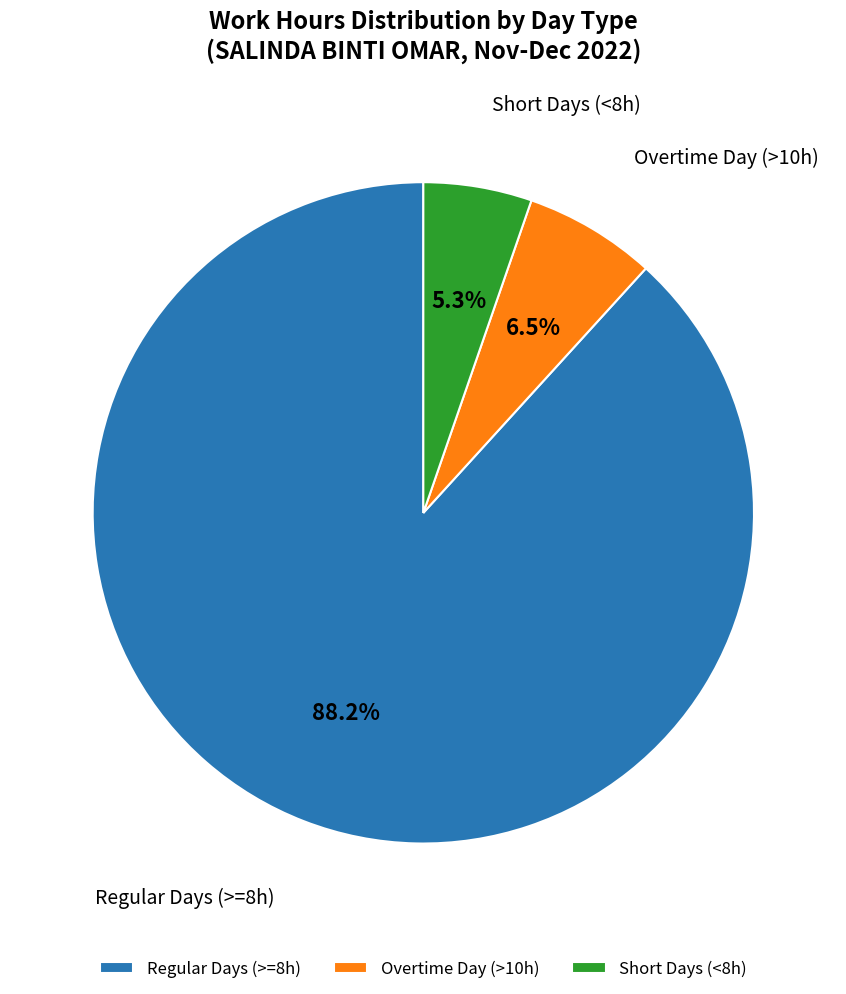

Rank the categories by value from highest to lowest.

Regular Days (>=8h), Overtime Day (>10h), Short Days (<8h)